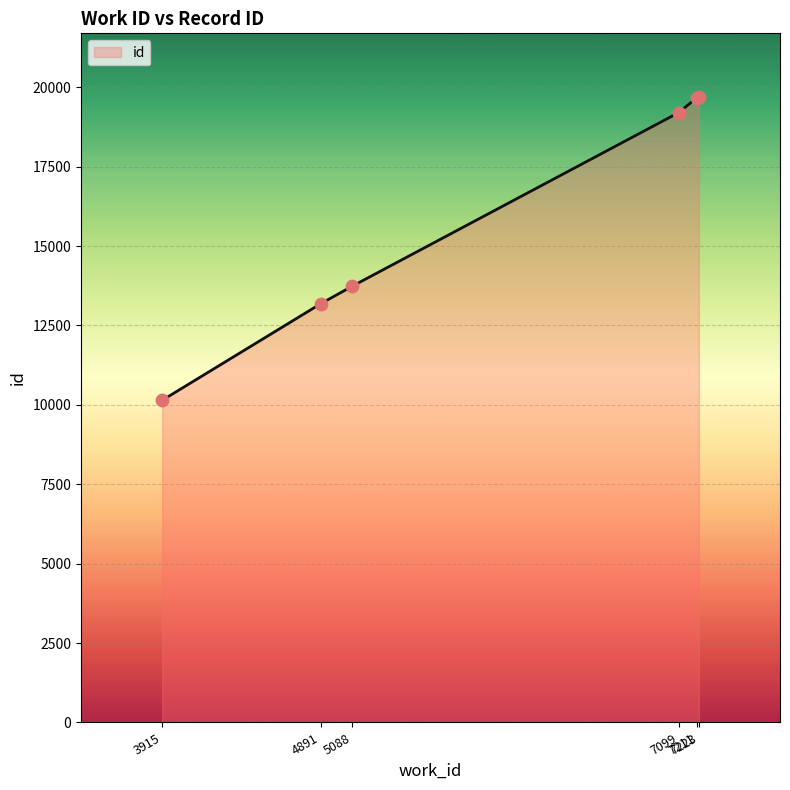

What is the change in value from 3915 to 7099?

+9060